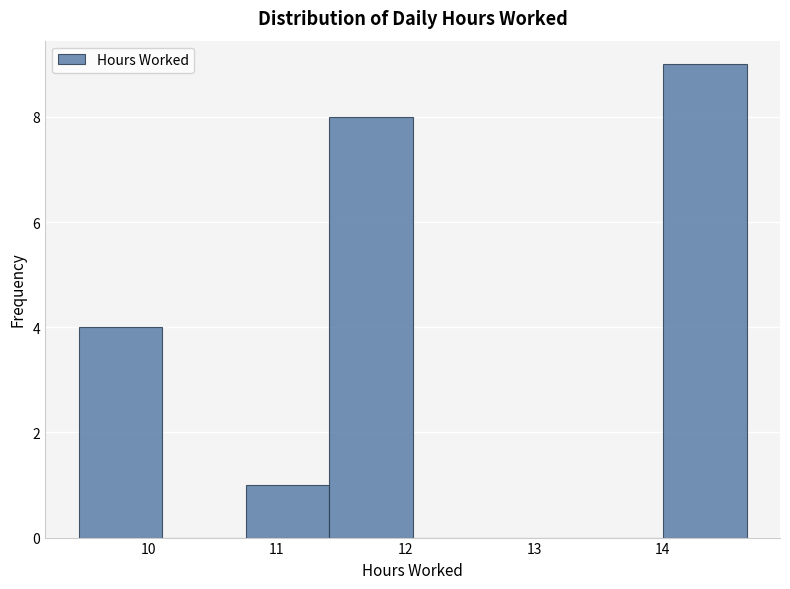

Reading left to right, transcribe this chart: for each bar, give the range it covers on the x-axis and its height. Neither the bar edges nor the heights are printed on the chart, so give them approximately, as read against the axes.

9.5 to 10.1: 4
10.1 to 10.8: 0
10.8 to 11.4: 1
11.4 to 12.1: 8
12.1 to 12.7: 0
12.7 to 13.4: 0
13.4 to 14.0: 0
14.0 to 14.7: 9